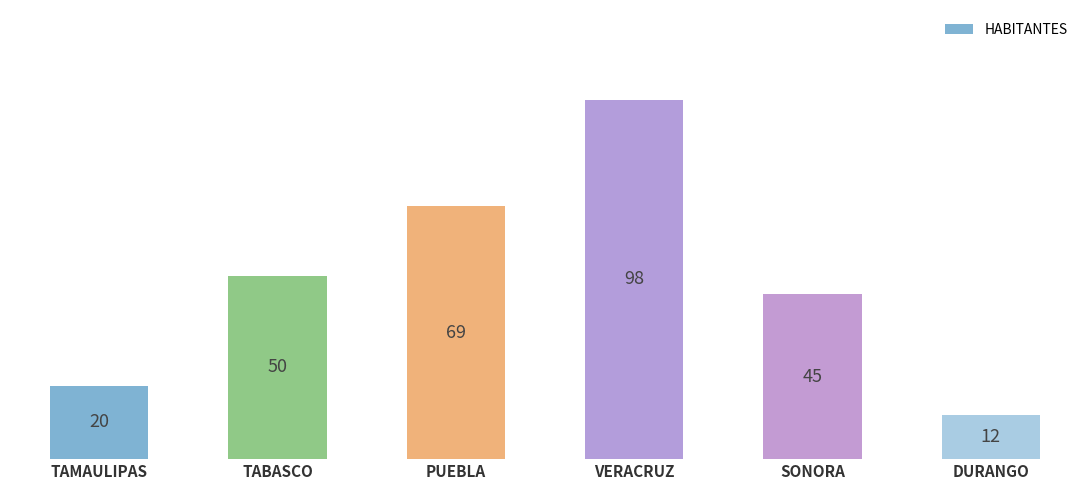

How many distinct data groups are displayed?

1